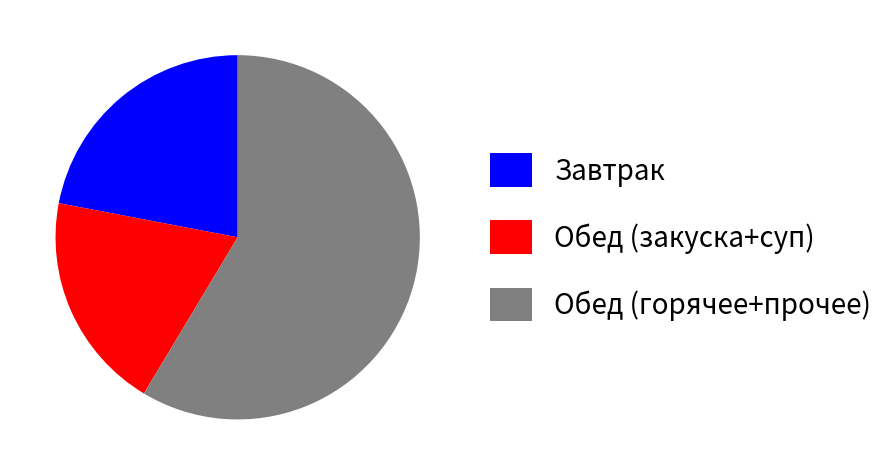

Combined, do Обед (закуска+суп) and Обед (горячее+прочее) account for over 50%?

Yes